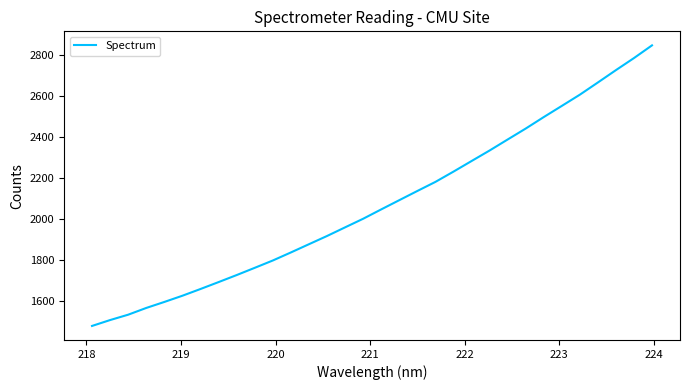

What is the smallest value displayed?

1480.2